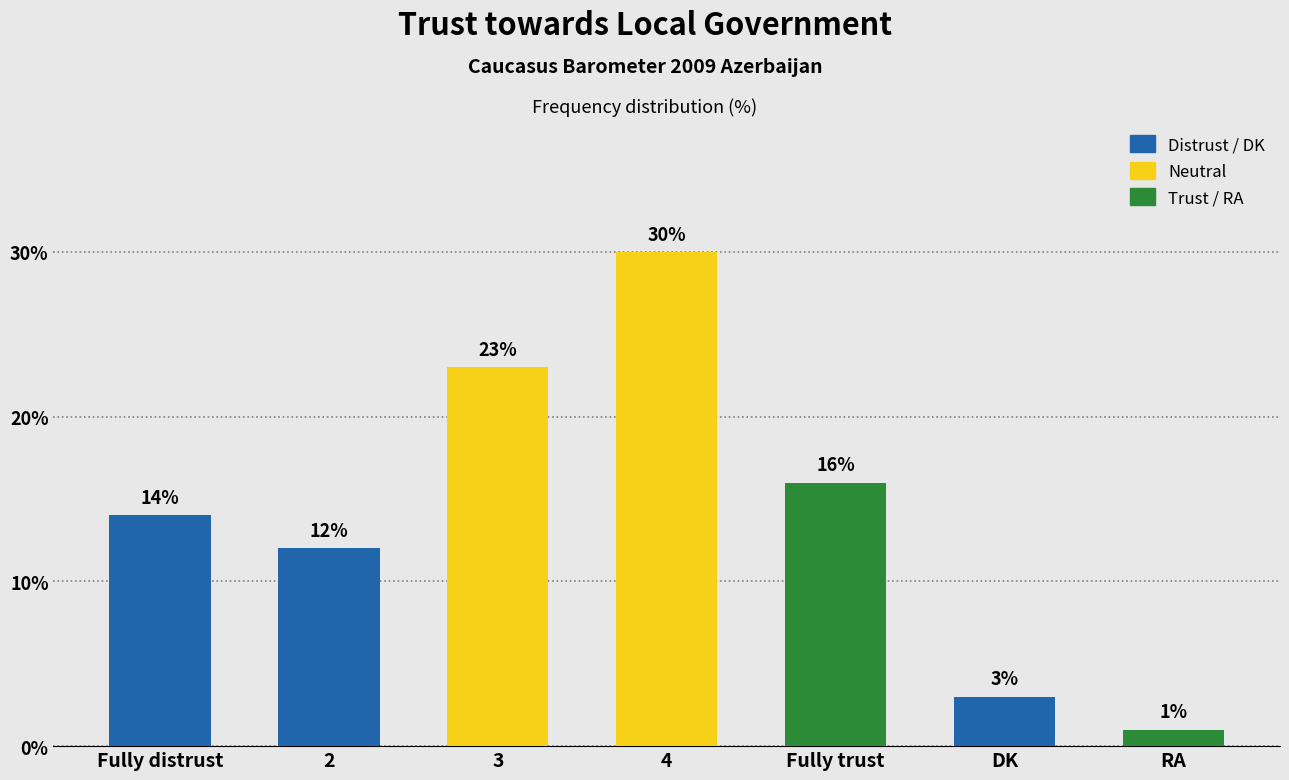

What is the difference between the maximum and minimum values?

29